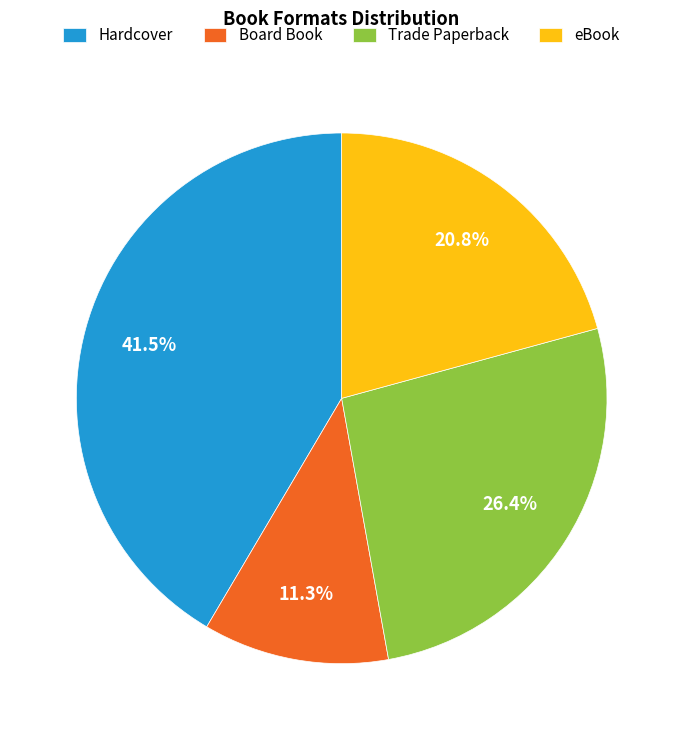

How many segments does this pie chart have?

4